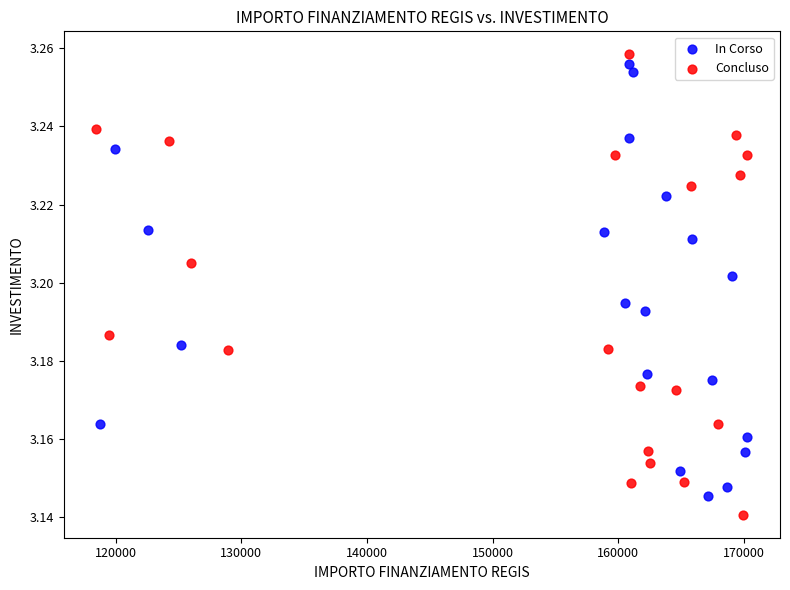

Which series reaches the minimum Y coordinate?

Concluso